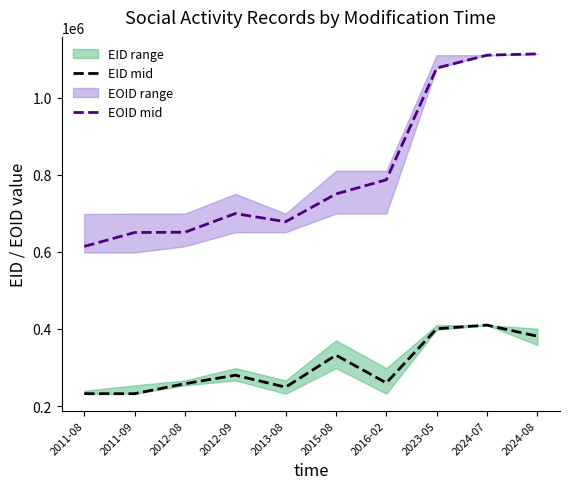

In EOID mid, how many points are higher than both neighbors (excluding endpoints)?

1